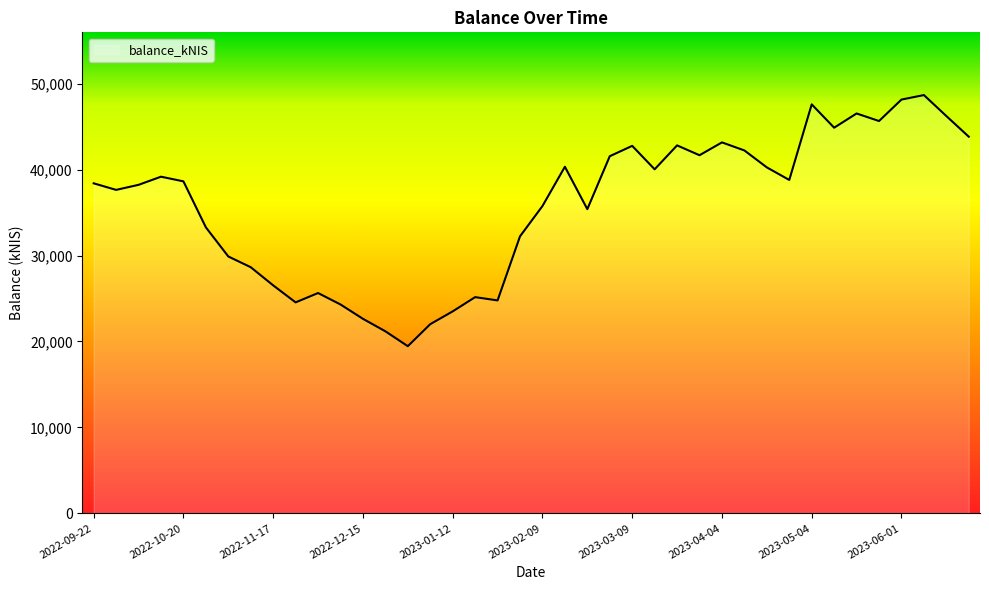

Is this an area chart (filled region under the line)?

No